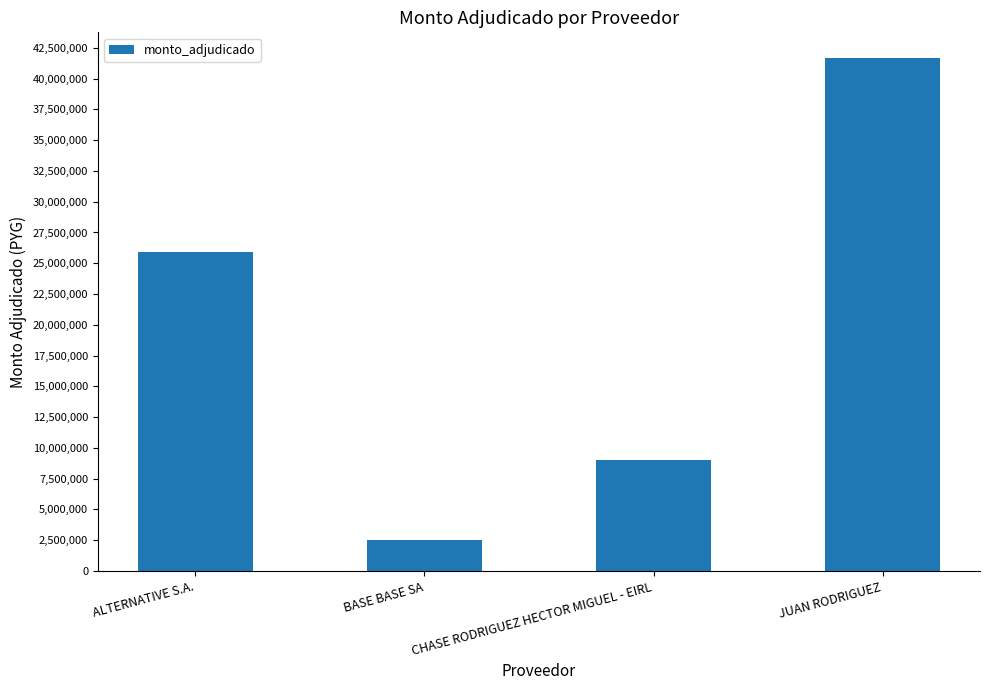

What is the ratio of the value at ALTERNATIVE S.A. to the value at JUAN RODRIGUEZ?

0.6